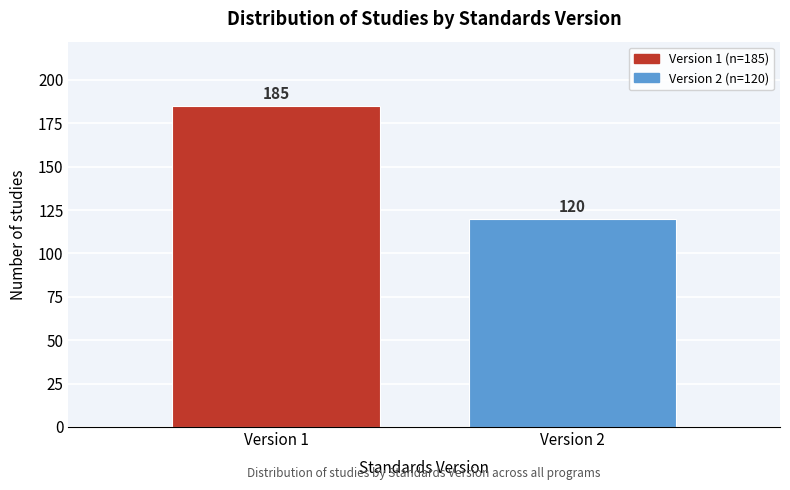

Reading right to left, list all the values displayed in this chart.

Version 2=120	Version 1=185